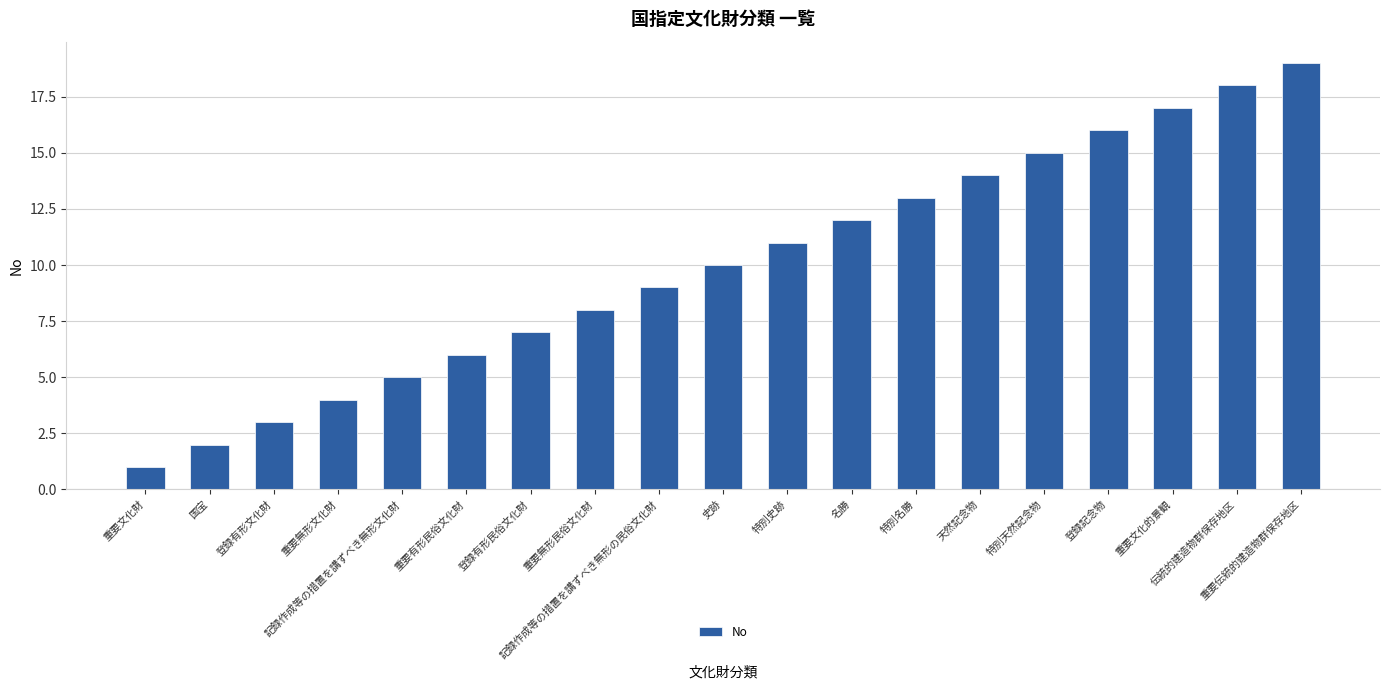

What is the value of the 14th bar from the left?

14